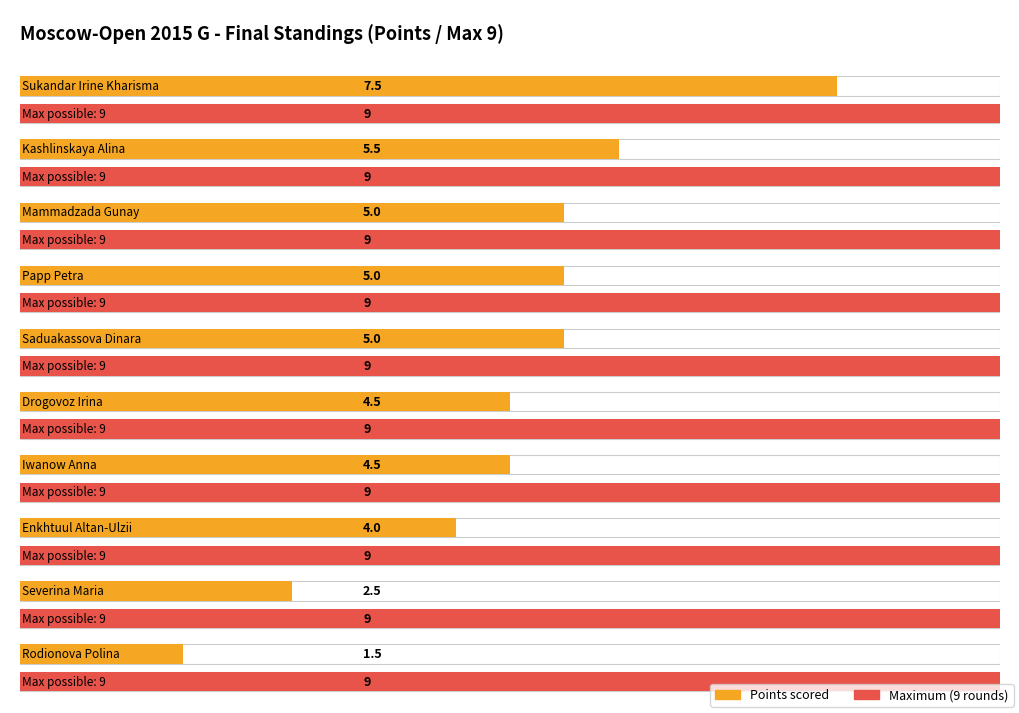

Are the bars horizontal?

Yes